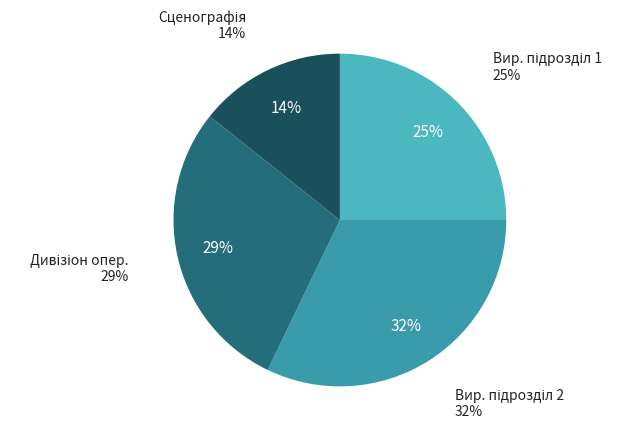

Is there any slice that represents more than half of the pie?

No